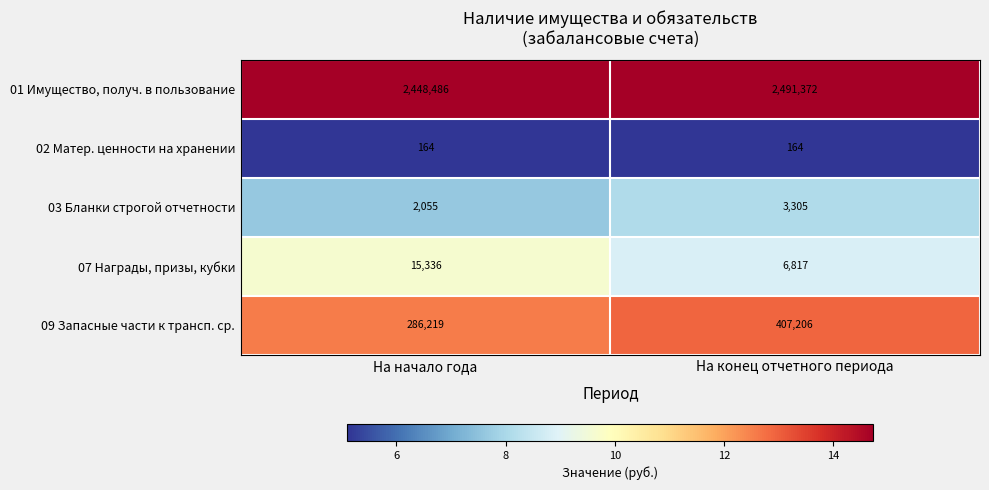

Rank the series at На начало года from highest to lowest value.

01 Имущество, получ. в пользование, 09 Запасные части к трансп. ср., 07 Награды, призы, кубки, 03 Бланки строгой отчетности, 02 Матер. ценности на хранении